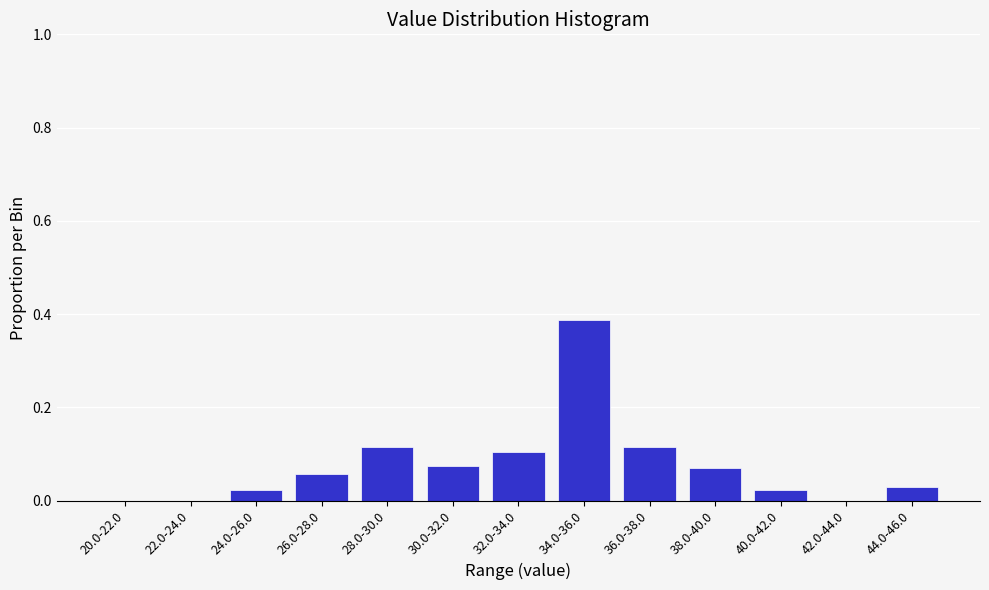

Between 30.0-32.0 and 22.0-24.0, which is larger?

30.0-32.0